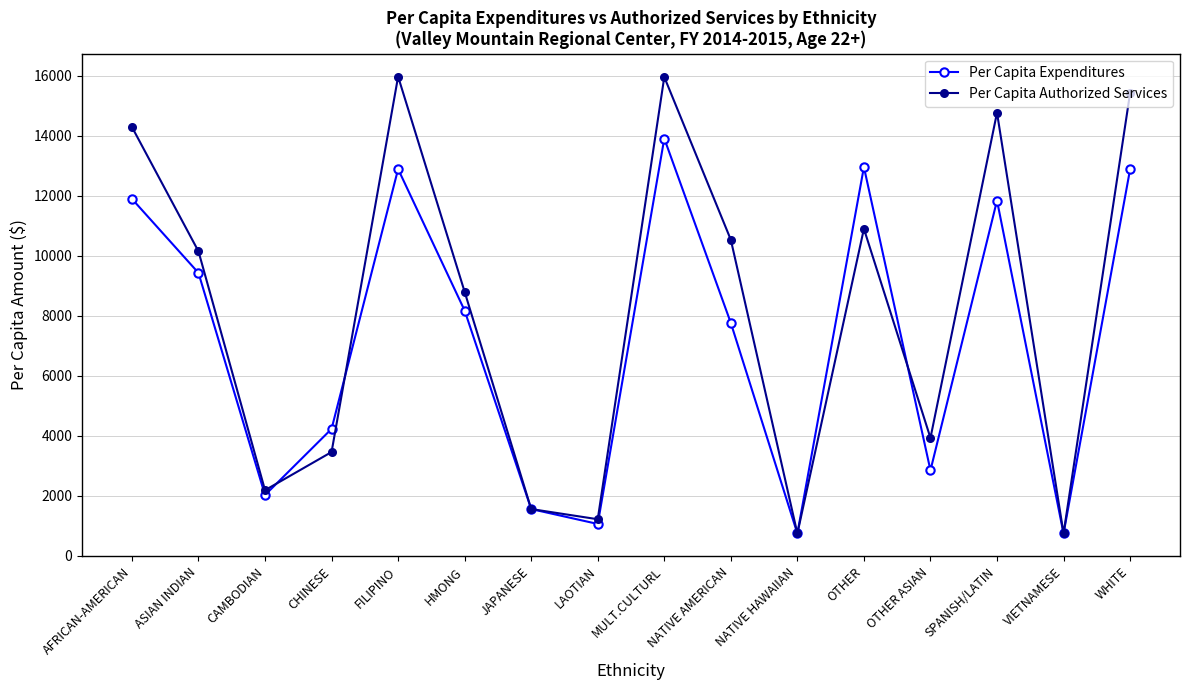

How many lines are shown in the chart?

2